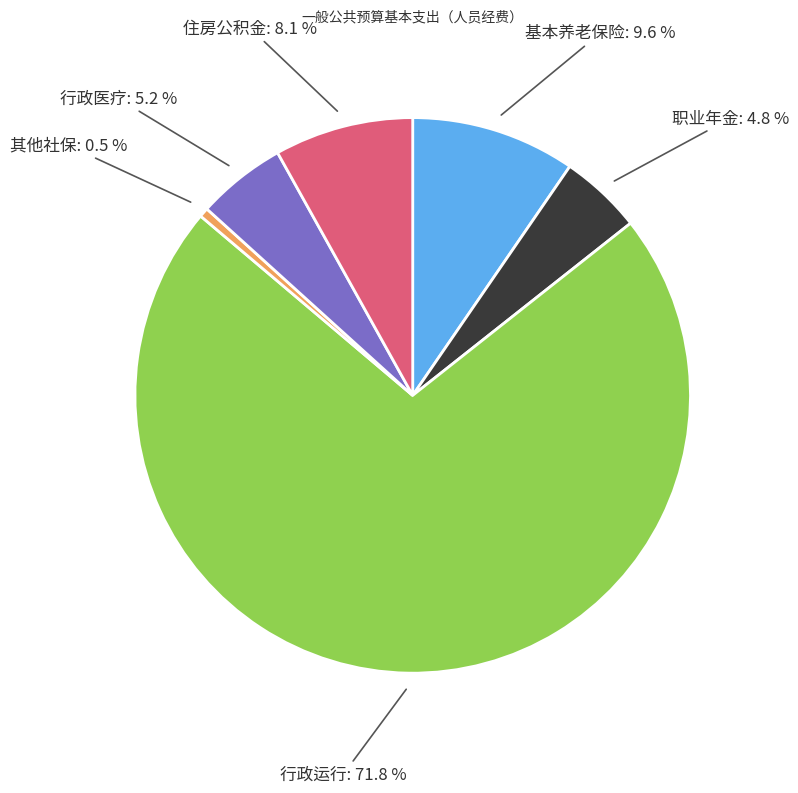

How many segments does this pie chart have?

6